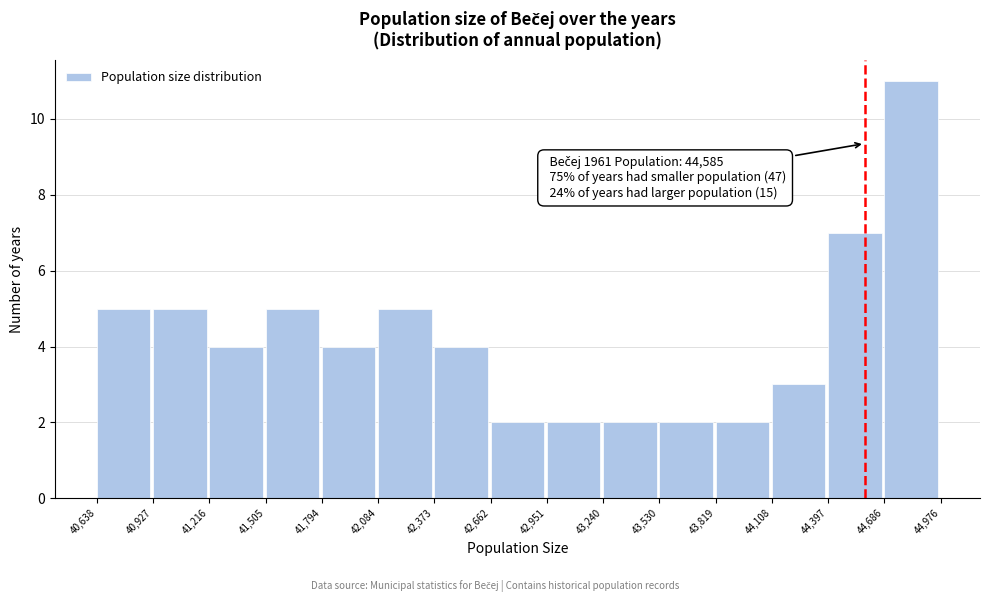

Over which range of the x-axis is the bar tallest?

44,686 to 44,976